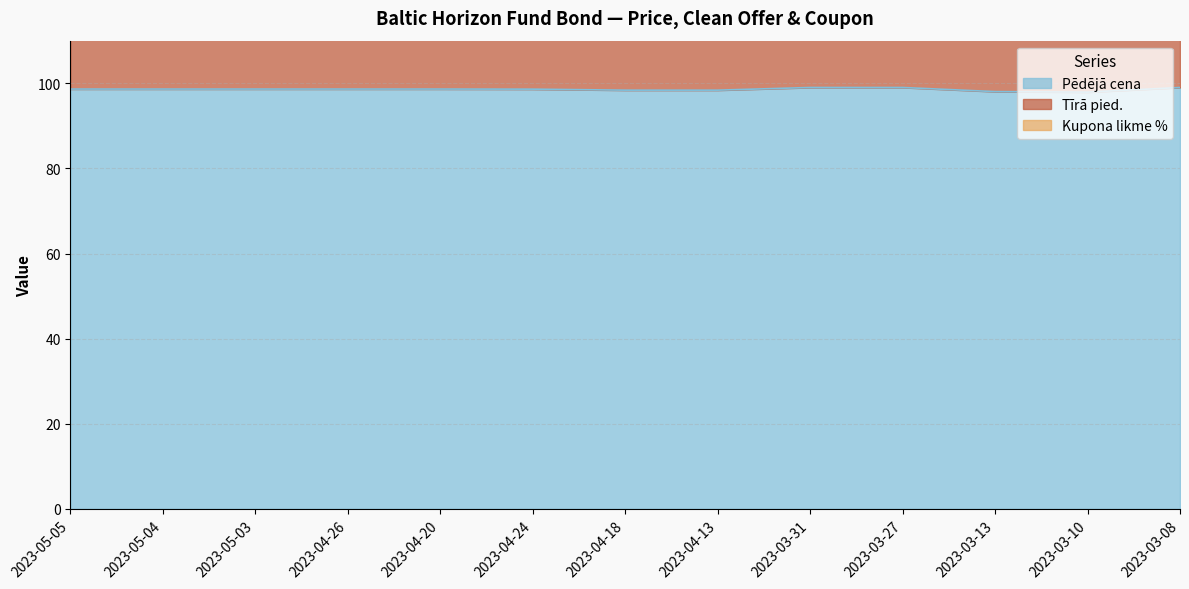

Which series has the widest spread of values?

Tīrā pied.